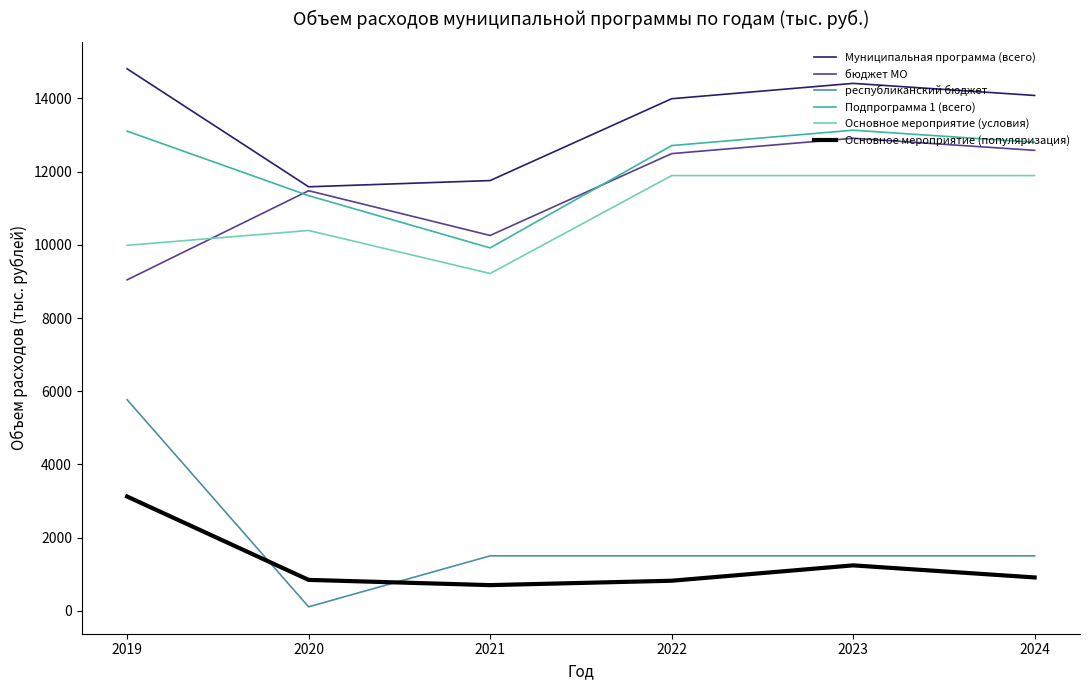

What is the difference between the maximum and second lowest values in the Подпрограмма 1 (всего) series?

1788.6